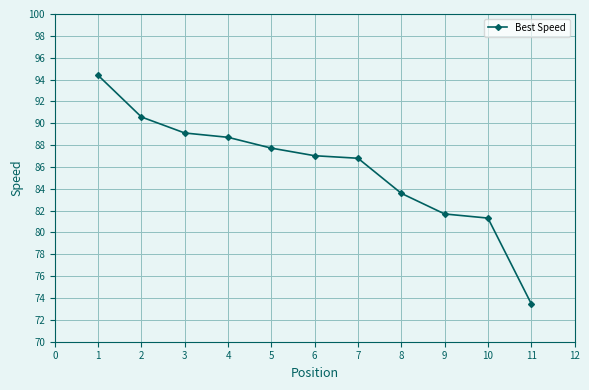

What is the value of the 7th point from the left?

86.8